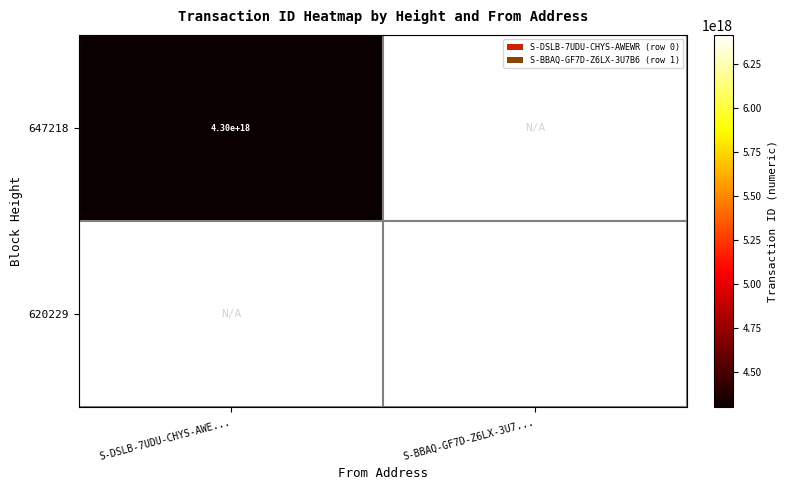

The value of 620229 at S-BBAQ-GF7D-Z6LX-3U7... is 6410000000000000000. True or false?

True